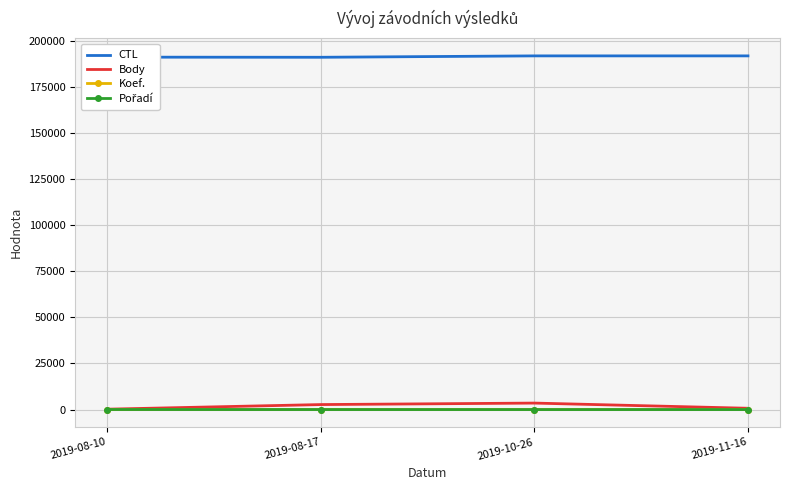

What is the greatest value displayed?

191905